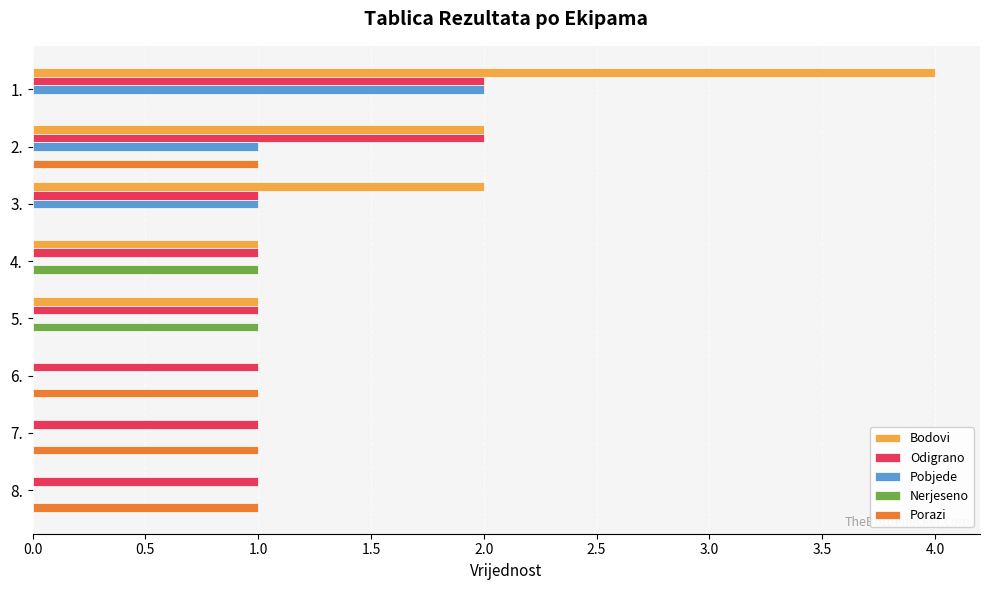

The Porazi series shows 0 at 5.. True or false?

True